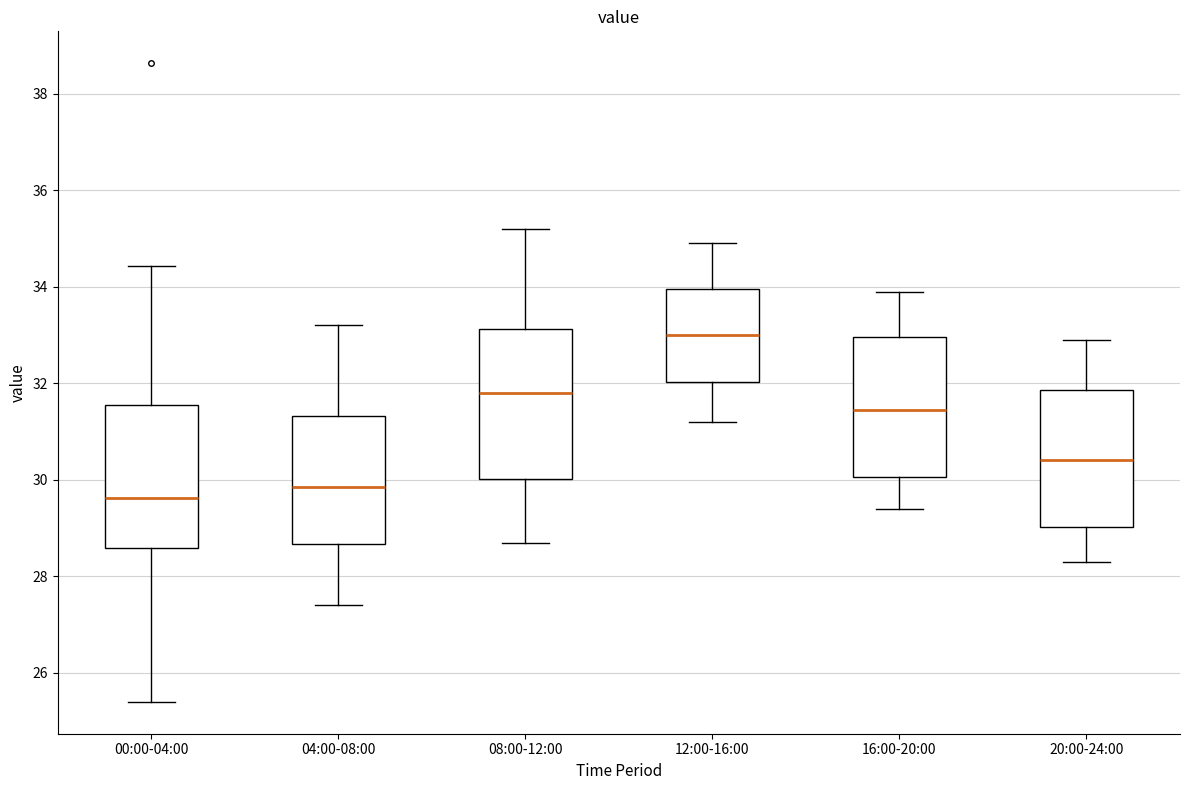

Reading left to right, transcribe this box plot: for each box, give where its median line is, the range the box spans, and where its two whiskers end, as read against the y-axis. The values are not printed on the chart, so give them approximately, as read against the axis.

00:00-04:00: median 29.6, box 28.6 to 31.6, whiskers 25.4 to 34.4
04:00-08:00: median 29.8, box 28.6 to 31.4, whiskers 27.4 to 33.2
08:00-12:00: median 31.8, box 30.0 to 33.2, whiskers 28.8 to 35.2
12:00-16:00: median 33.0, box 32.0 to 34.0, whiskers 31.2 to 35.0
16:00-20:00: median 31.4, box 30.0 to 33.0, whiskers 29.4 to 34.0
20:00-24:00: median 30.4, box 29.0 to 31.8, whiskers 28.4 to 33.0